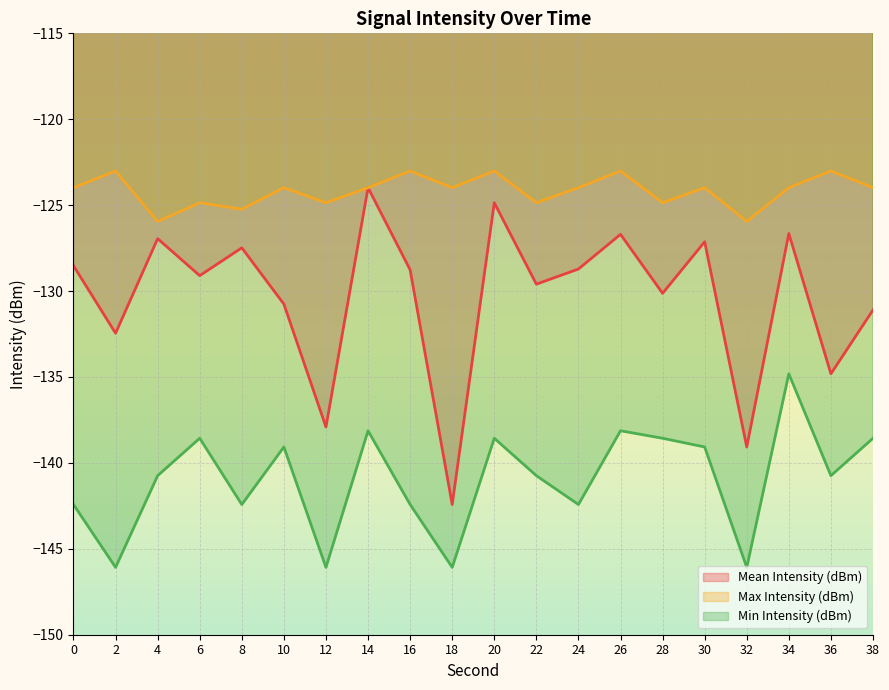

At which category is the sum across all series the highest?

34